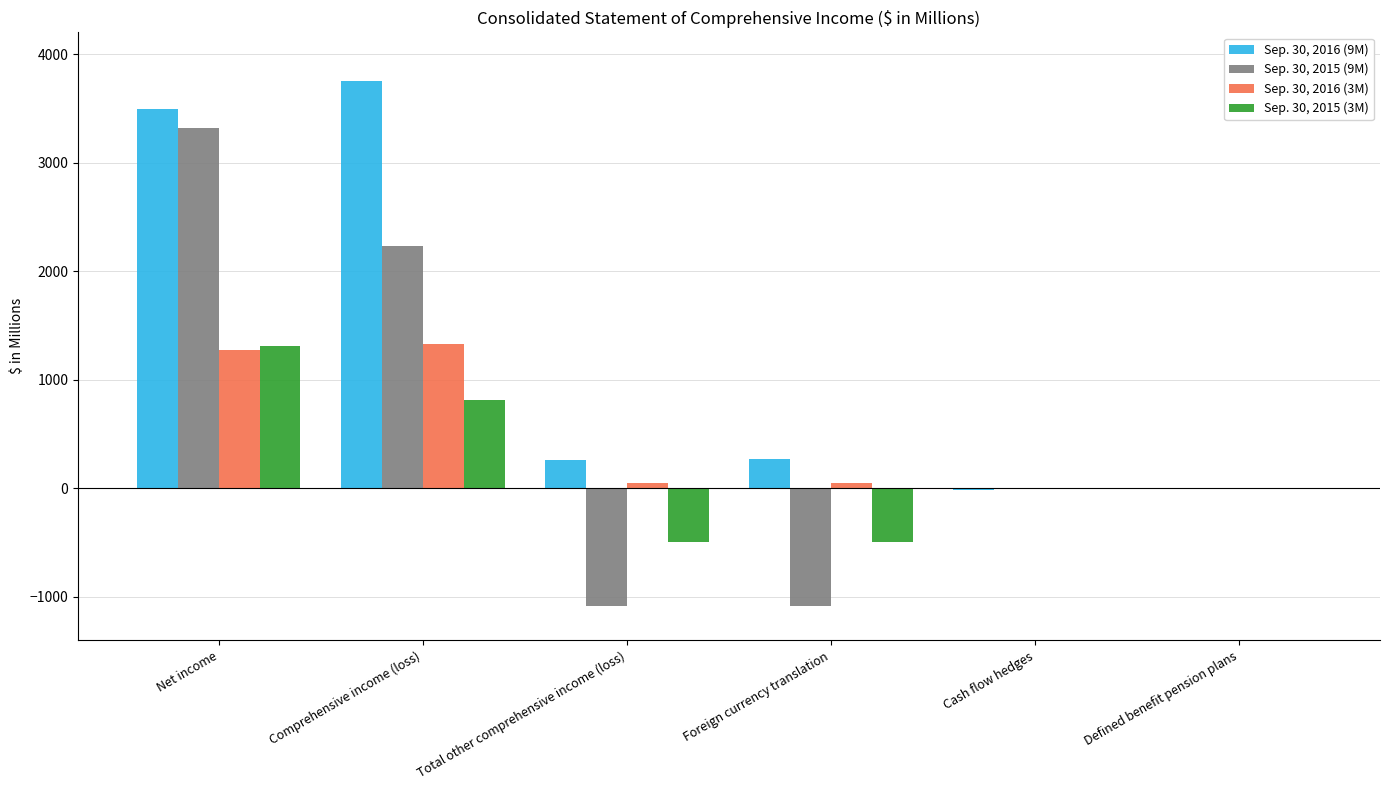

Which label corresponds to the largest value in the chart?

Comprehensive income (loss)